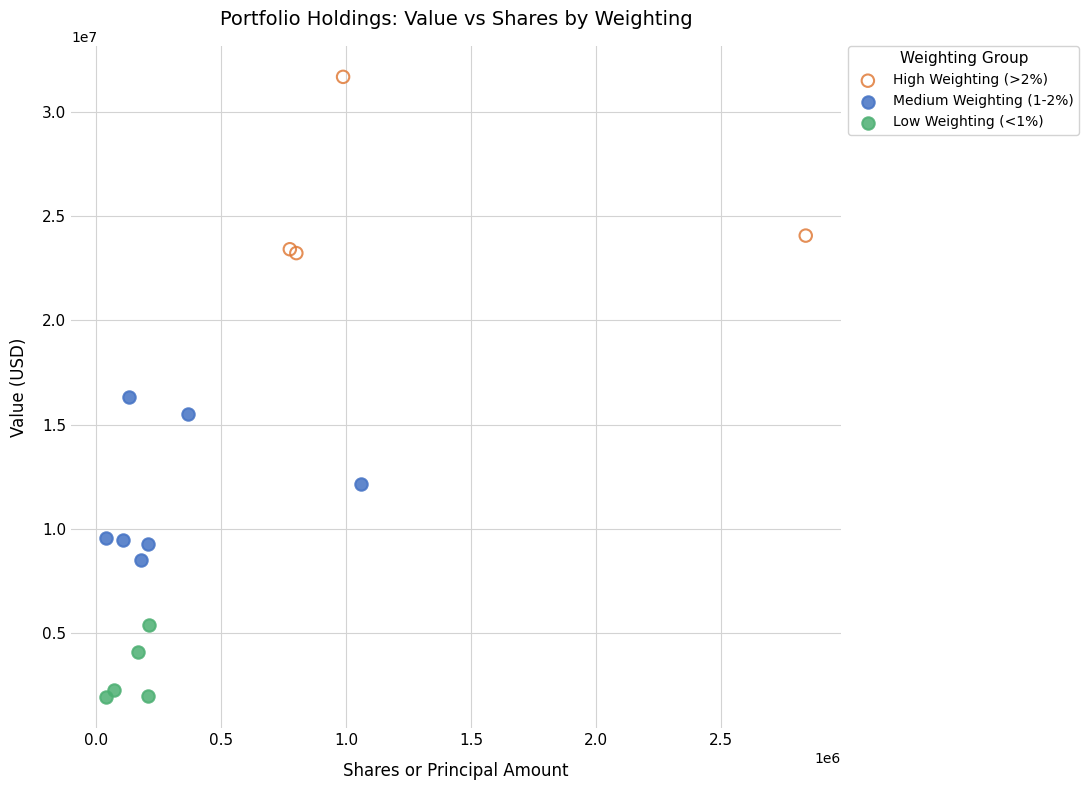

Which series contains the lowest Y value?

Low Weighting (<1%)